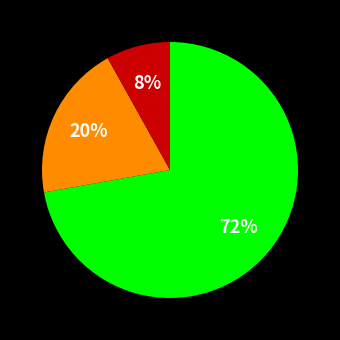

Does any single category account for the majority?

Yes